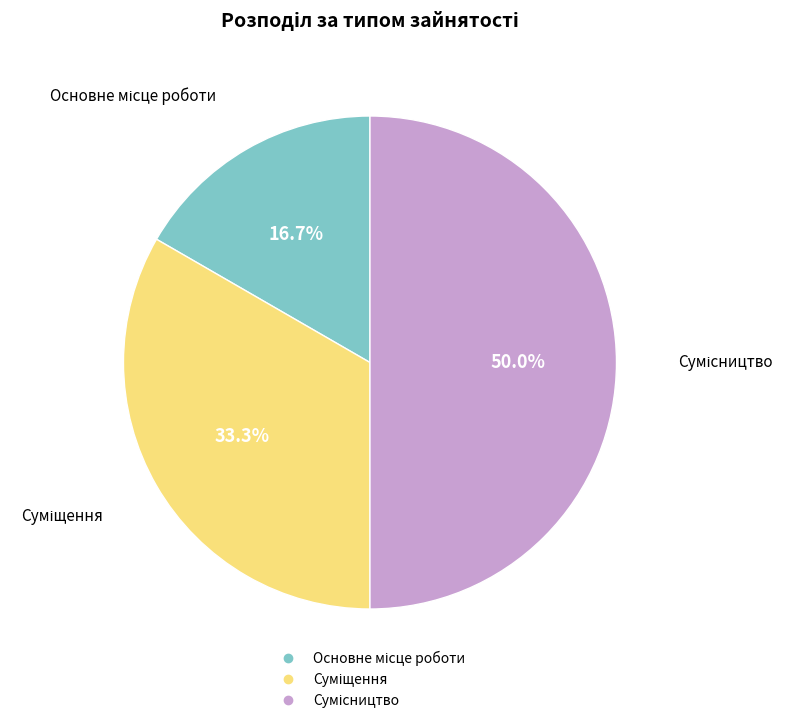

To the nearest percent, what is the difference between the largest and smallest slice percentages?

33%